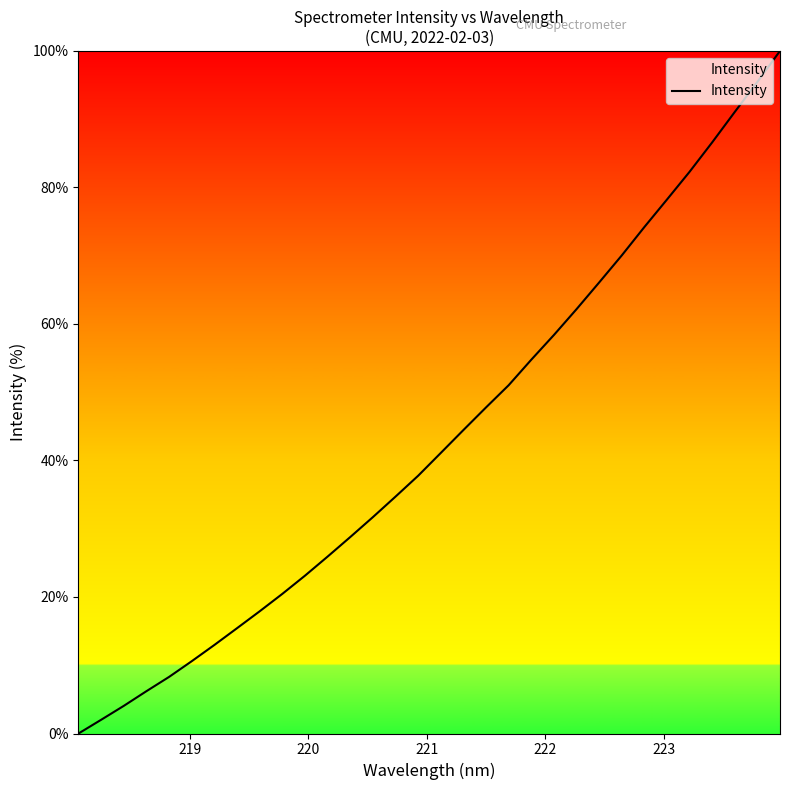

What is the difference between the maximum and minimum values?

100.0